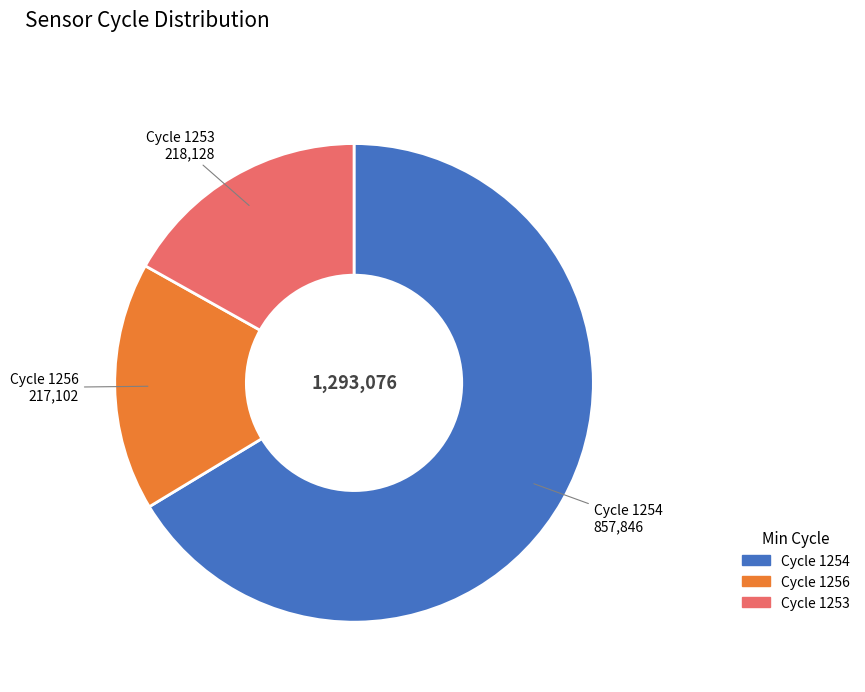

Is there any slice that represents more than half of the pie?

Yes